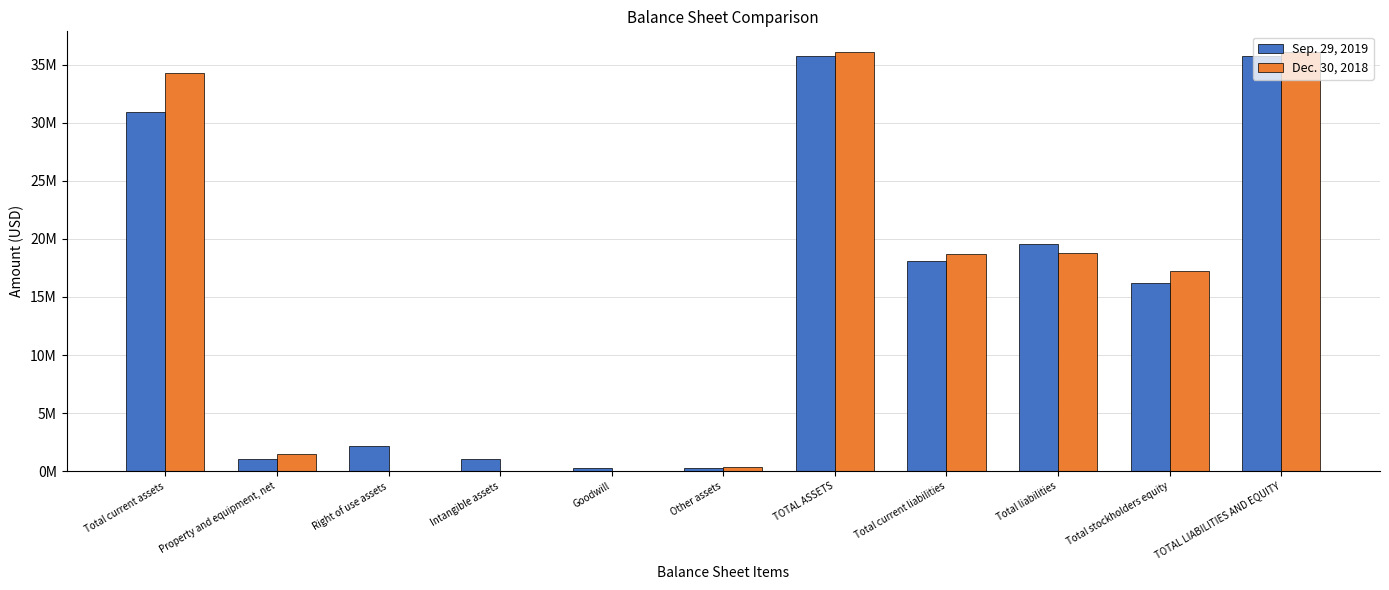

What are all the series names shown in the legend?

Sep. 29, 2019, Dec. 30, 2018